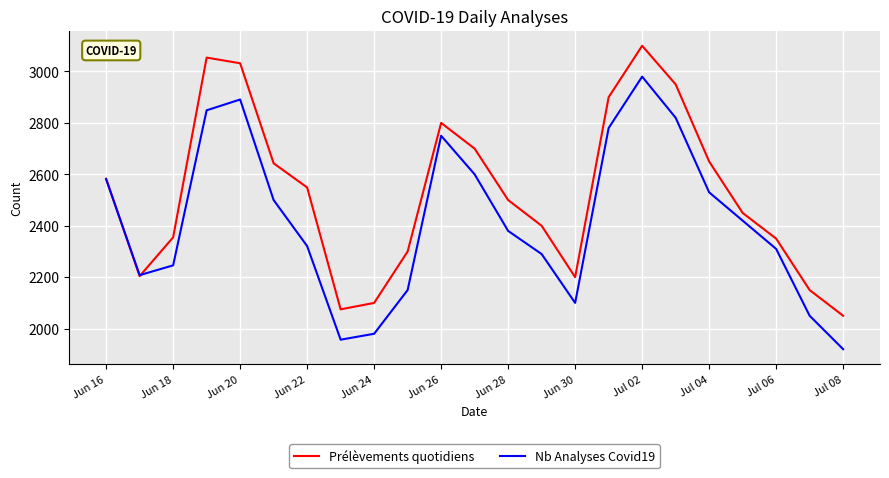

What is the smallest value displayed?

1920